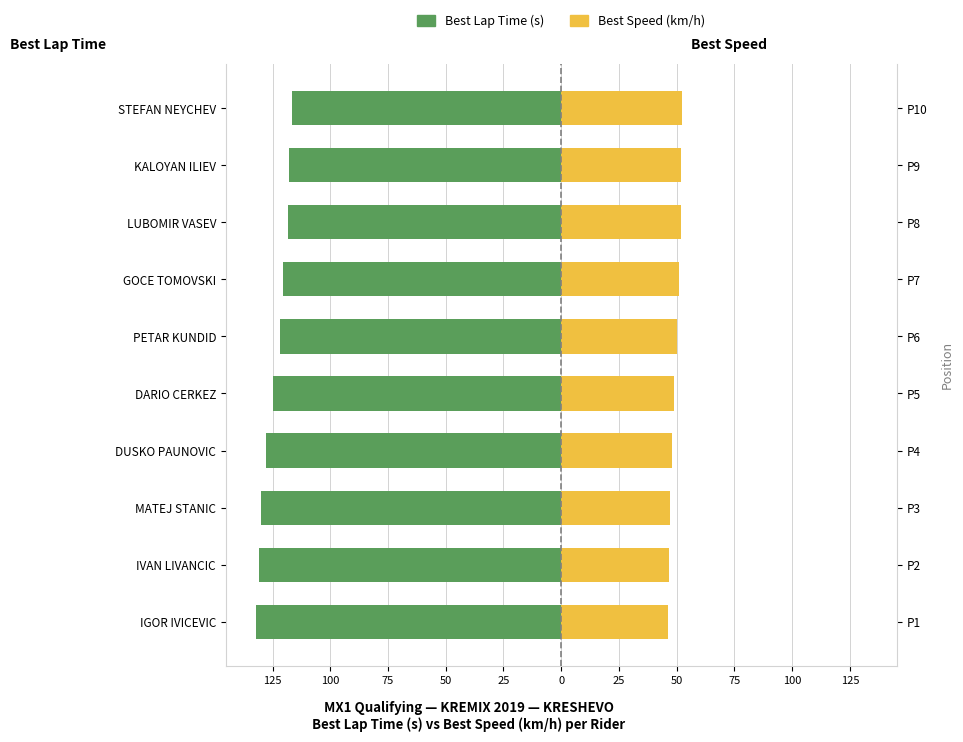

Which series changed the most between STEFAN NEYCHEV and MATEJ STANIC?

Best Lap Time (s)